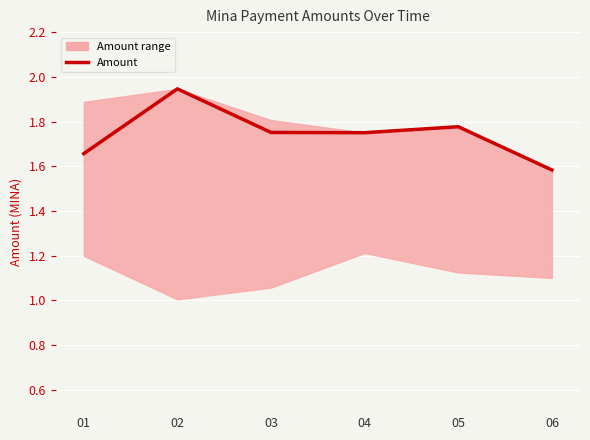

What is the value of the 3rd point from the left?

1.8